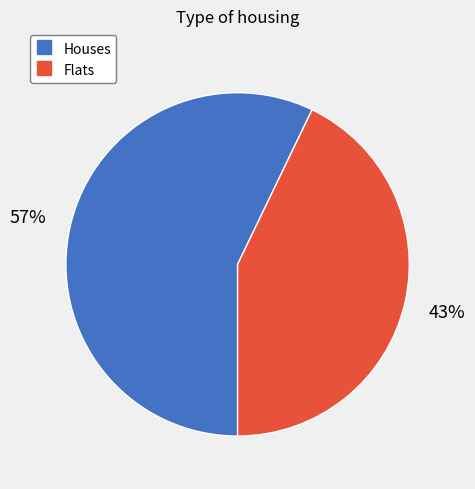

To the nearest percent, what is the average slice percentage?

50%